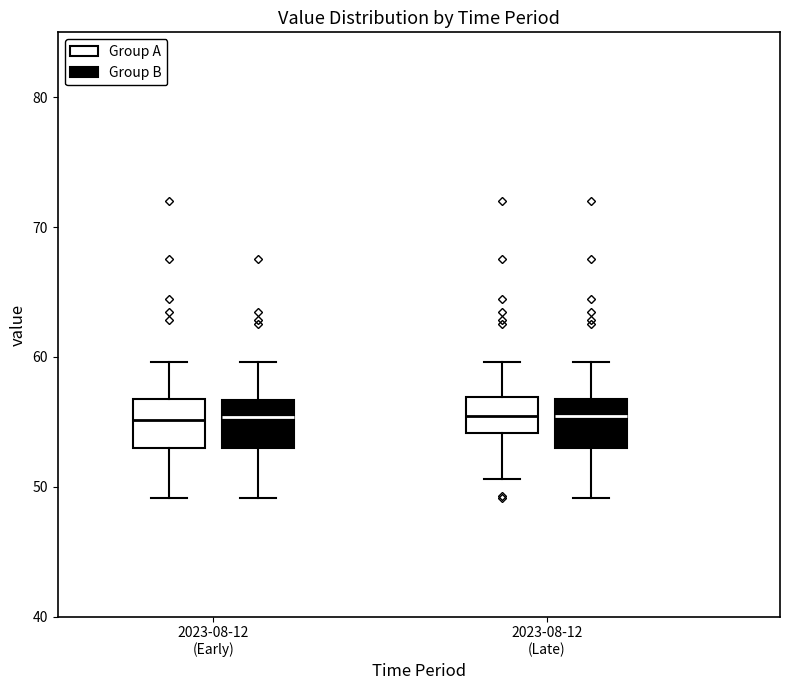

Where does the upper whisker of the box for 2023-08-12 (Late) (Group A) end on the y-axis? The values are not printed on the chart, so give them approximately, as read against the axis.

60